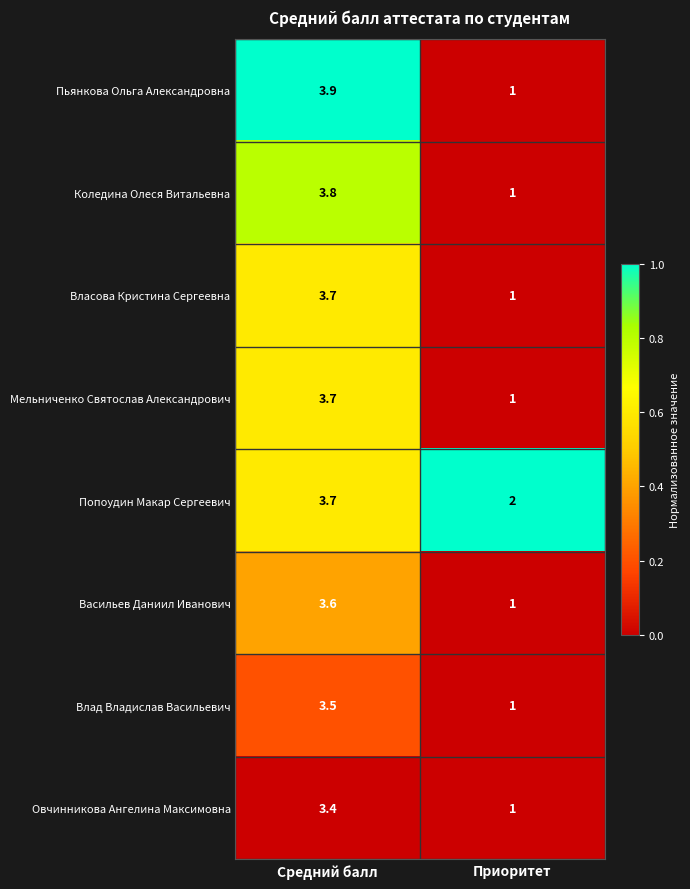

What is the average value of the Попоудин Макар Сергеевич series?

2.9